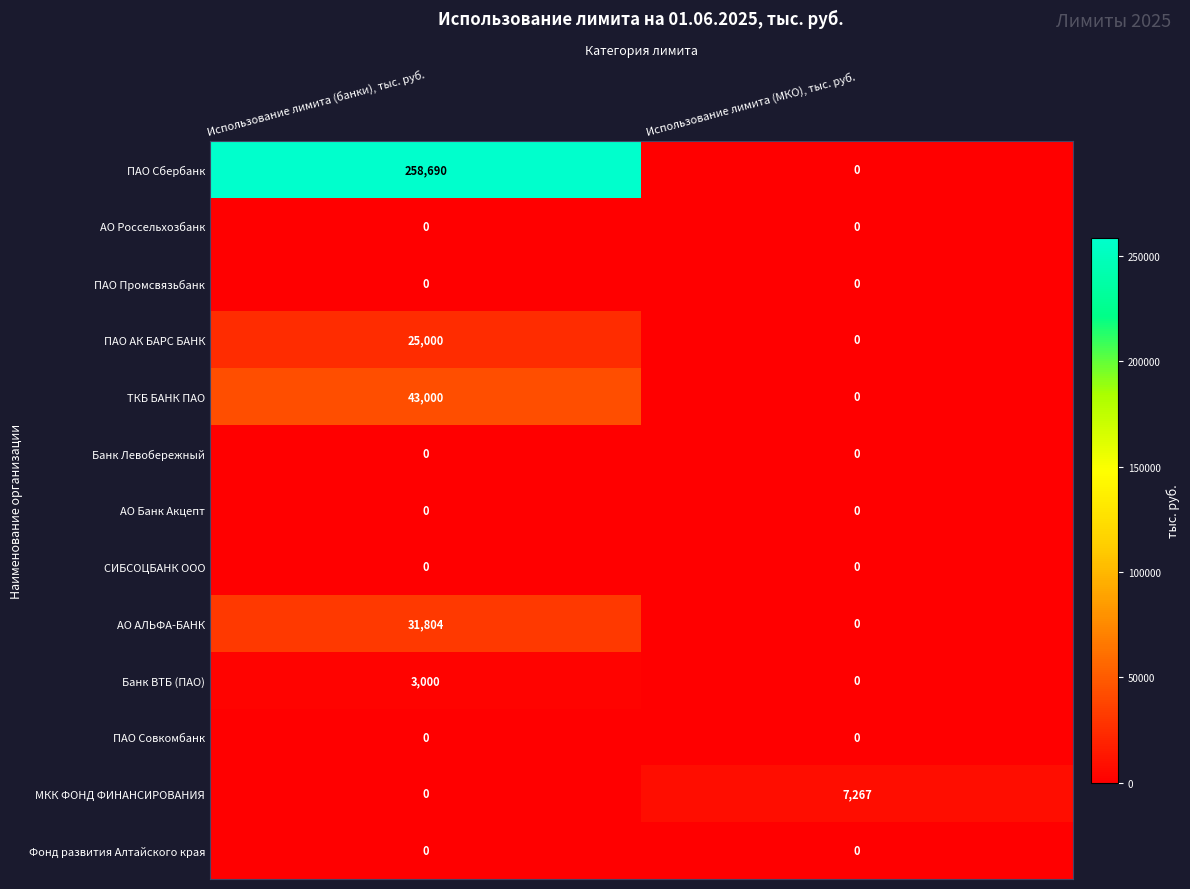

How many data points does each series have?

2